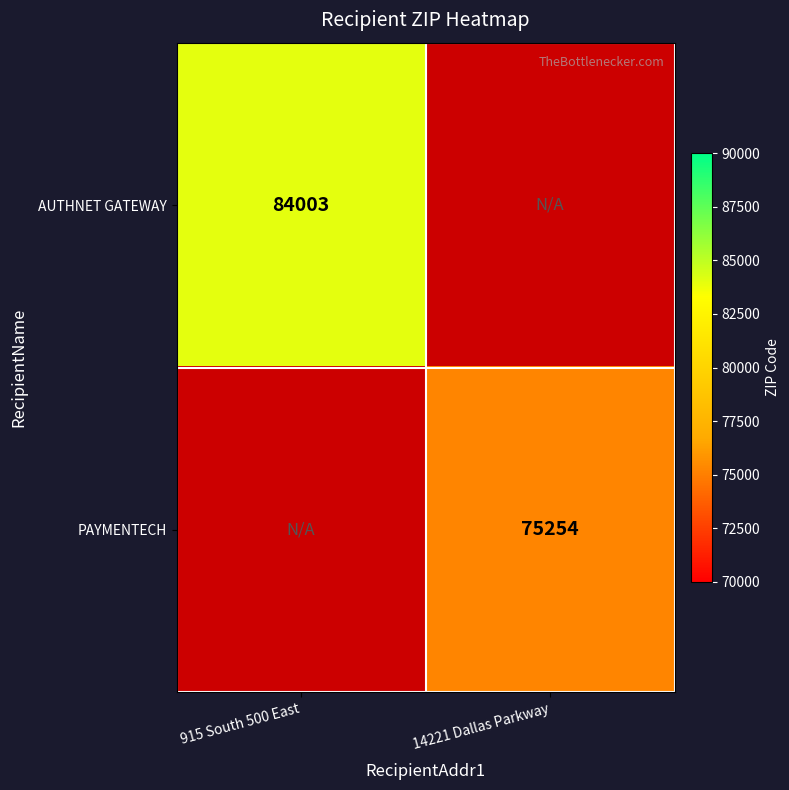

The PAYMENTECH series shows 75254 at 14221 Dallas Parkway. True or false?

True